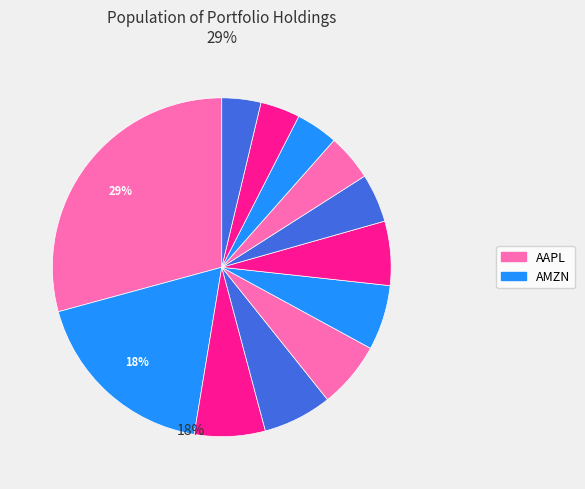

How many slices are in this pie chart?

12